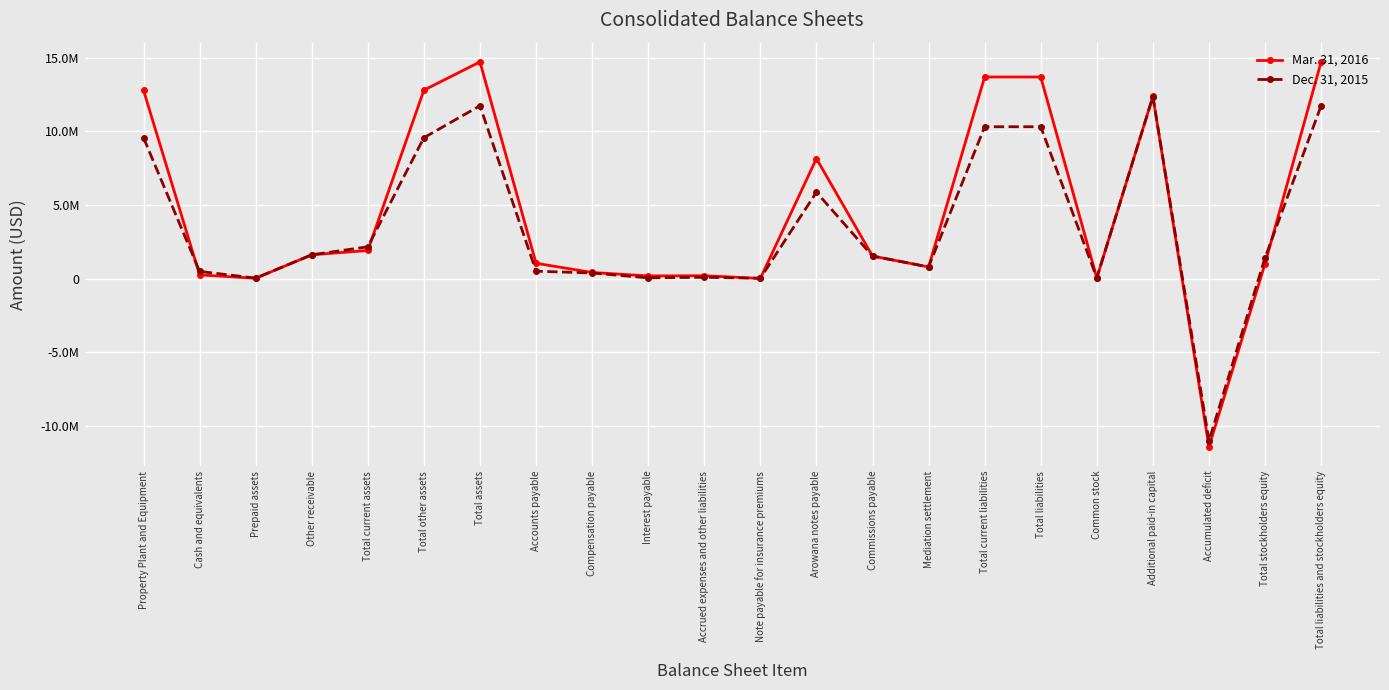

What are all the series names shown in the legend?

Mar. 31, 2016, Dec. 31, 2015